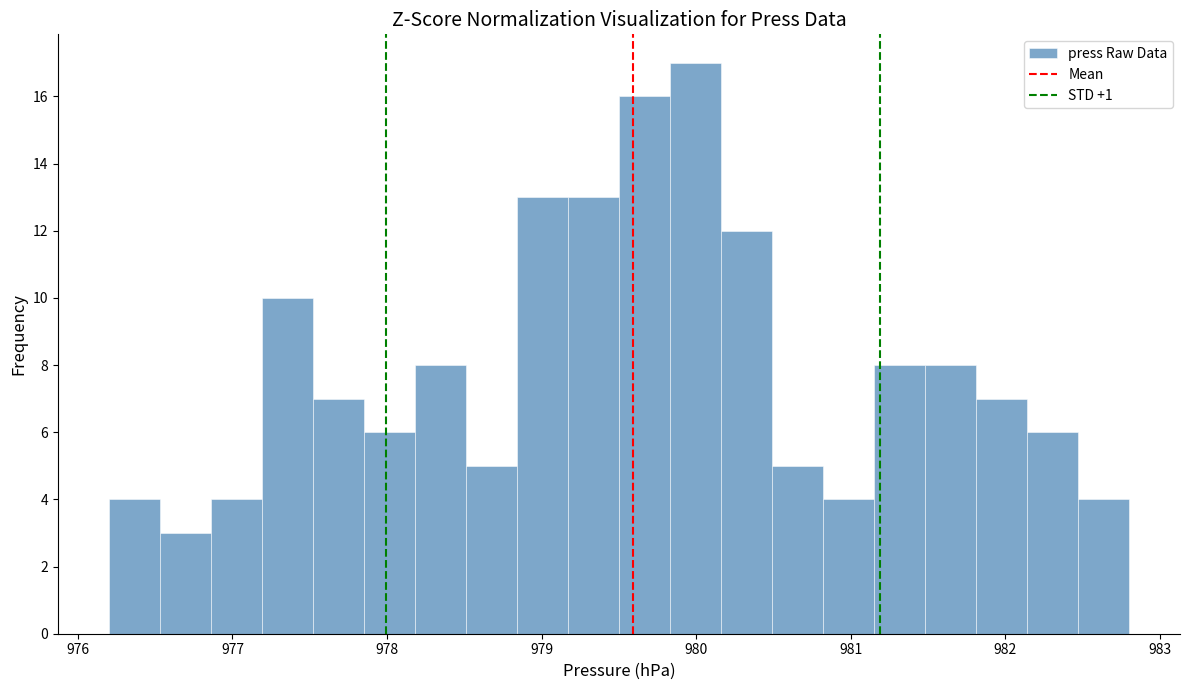

Around what value on the x-axis is the tallest bar? Give the approximate position of its centre, as read against the axis.

980.0